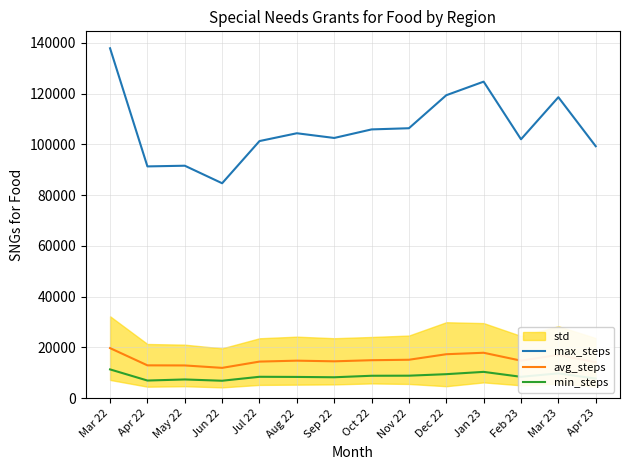

What is the value of the avg_steps point at the 10th from the left?

17325.0